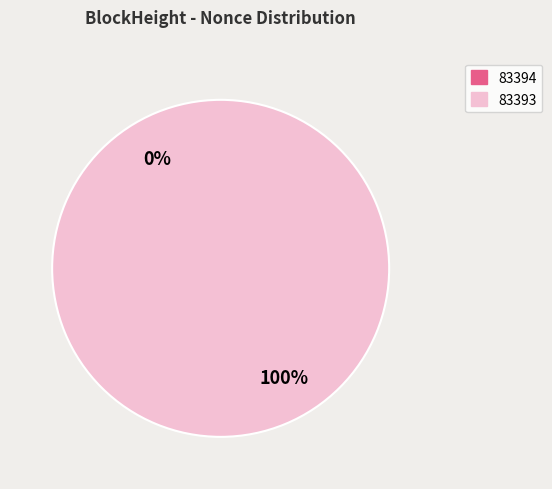

Is there any slice that represents more than half of the pie?

Yes